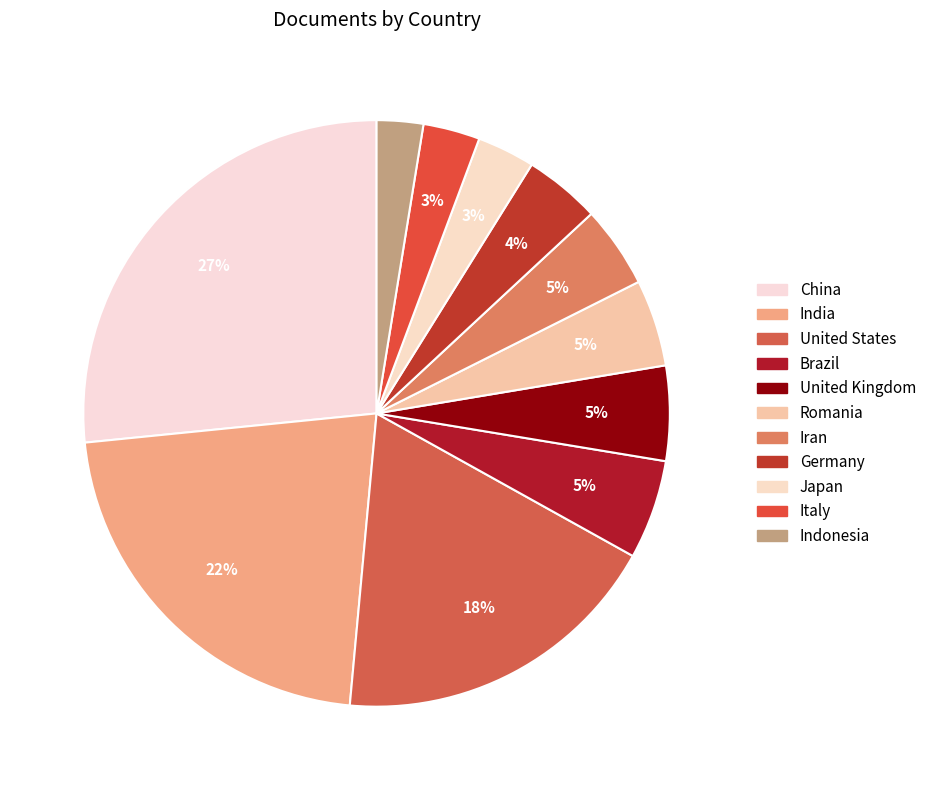

How many segments does this pie chart have?

11